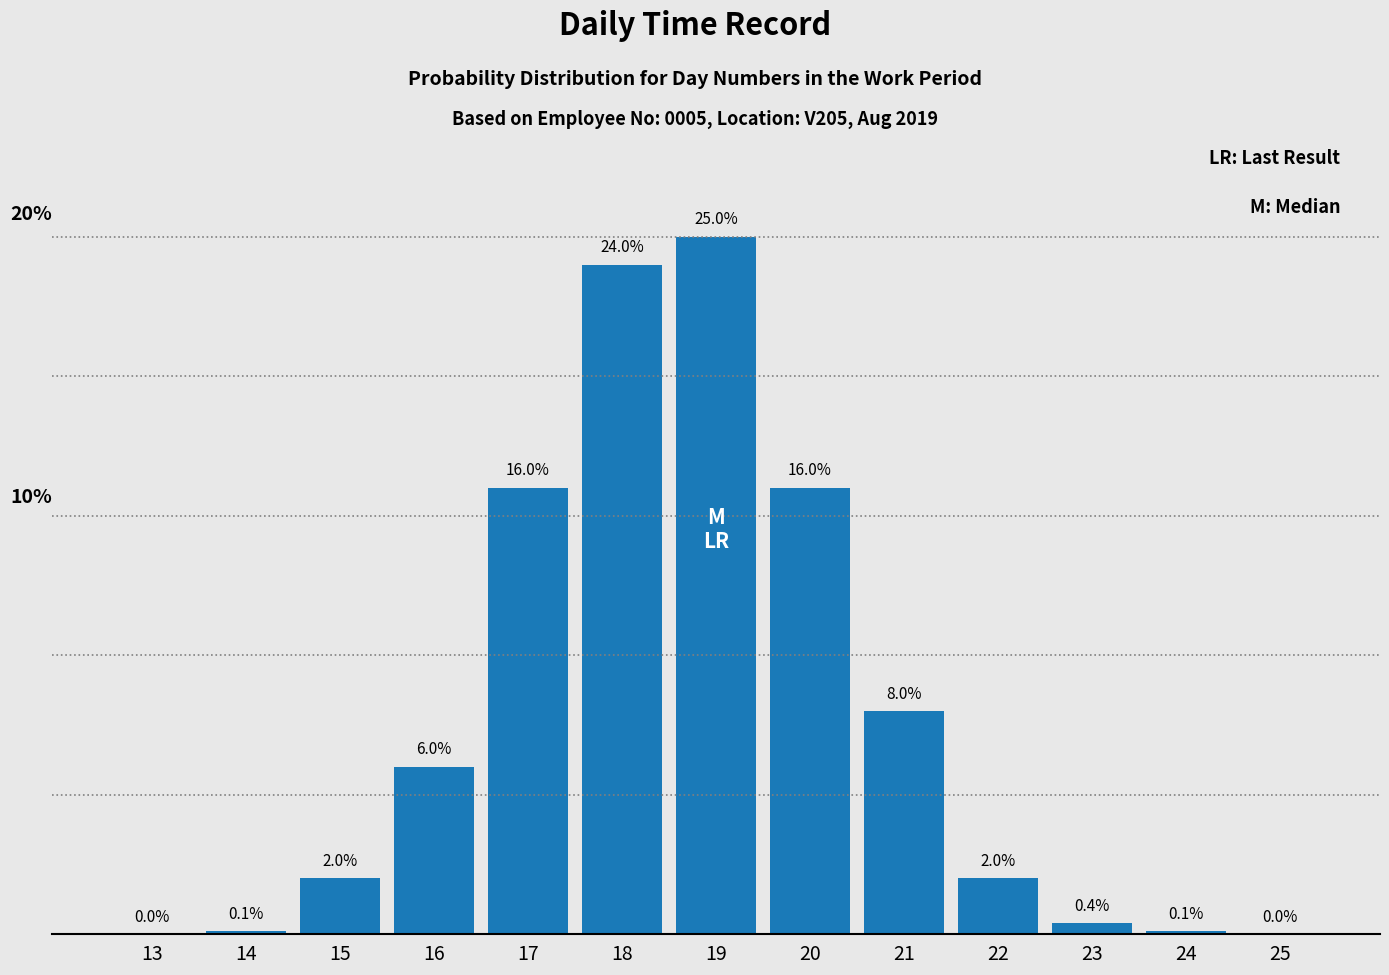

Reading right to left, list all the values displayed in this chart.

25=0.0	24=0.1	23=0.4	22=2.0	21=8.0	20=16.0	19=25.0	18=24.0	17=16.0	16=6.0	15=2.0	14=0.1	13=0.0